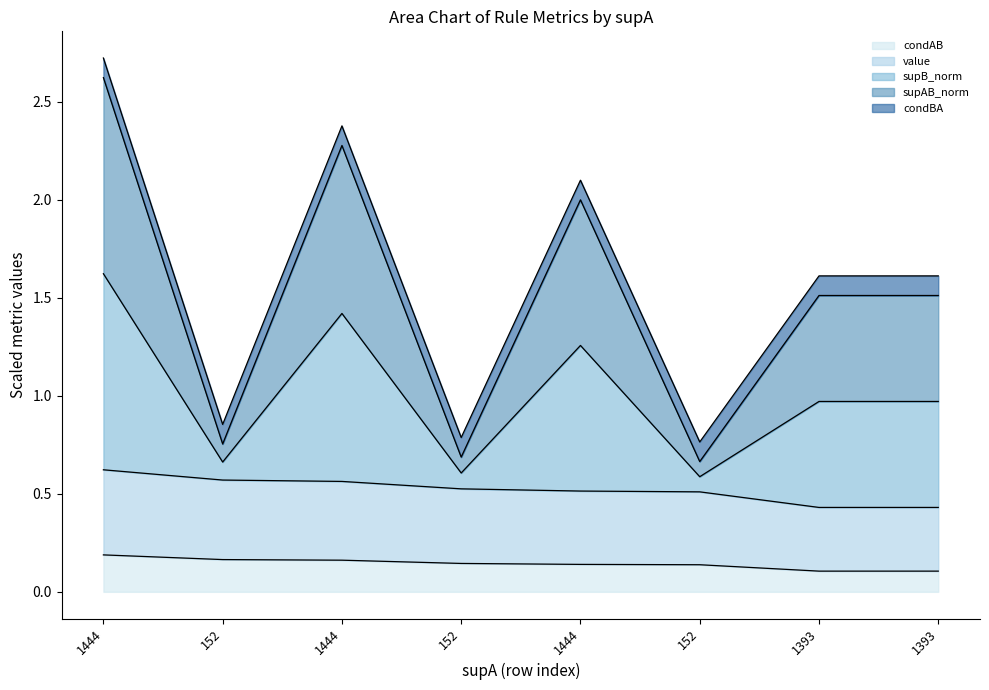

Does the chart display data point markers on the line(s)?

No